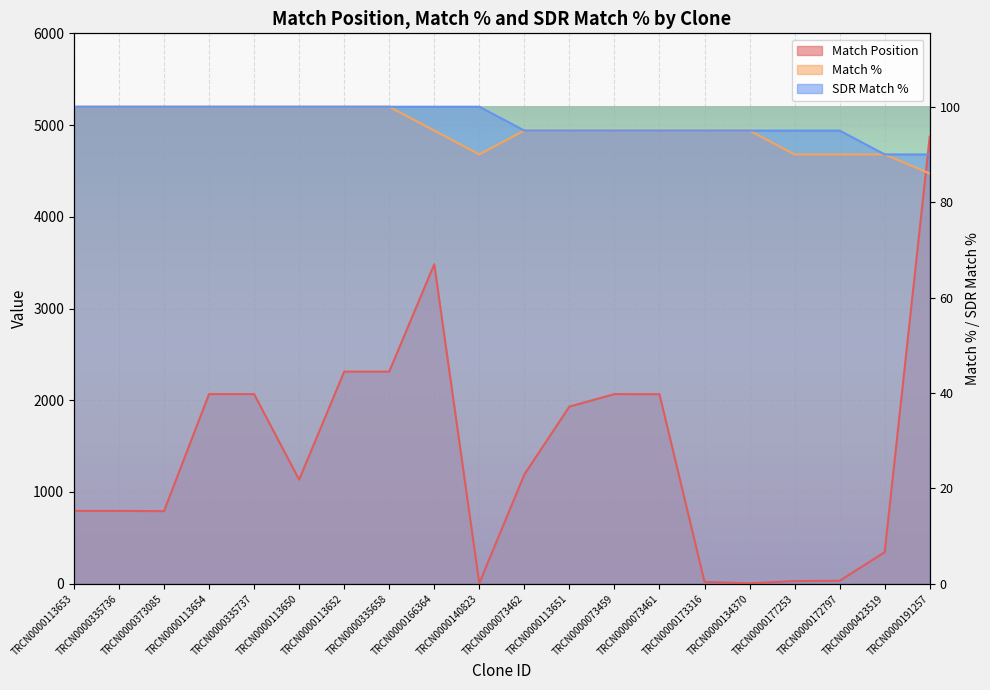

Read the SDR Match % value at TRCN0000073462, to the nearest 50.

4950